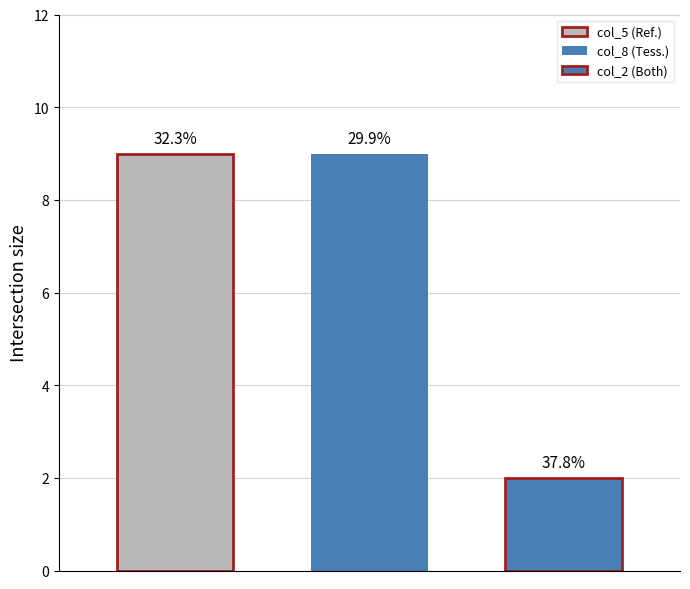

Are the bars horizontal?

No